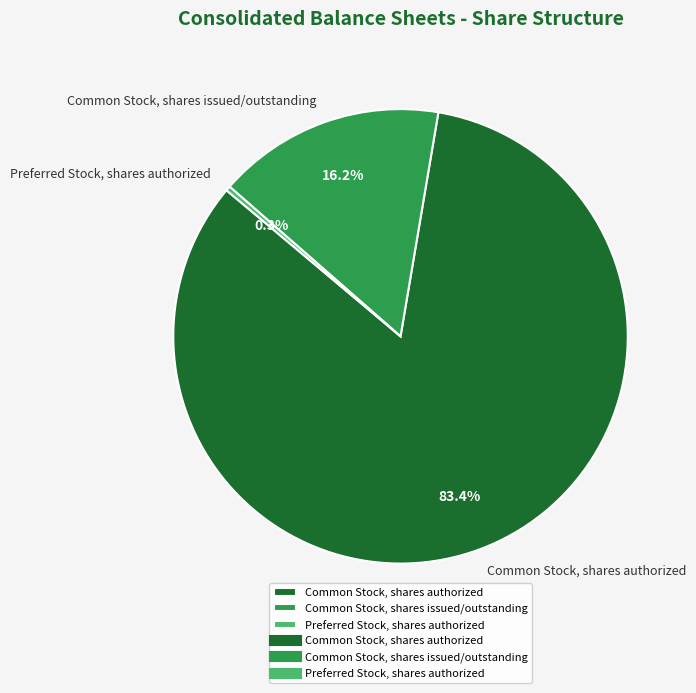

Does Common Stock, shares authorized represent more than half of the total?

Yes